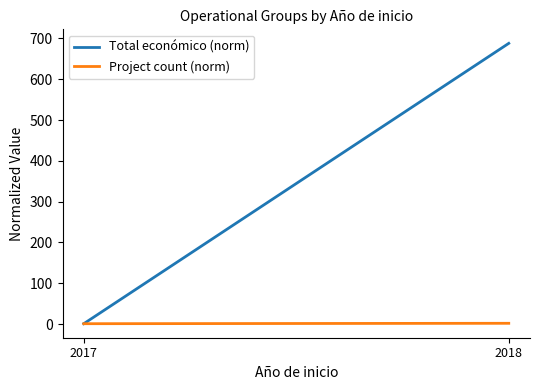

List the labels in order of Project count (norm) value, largest first.

2018, 2017